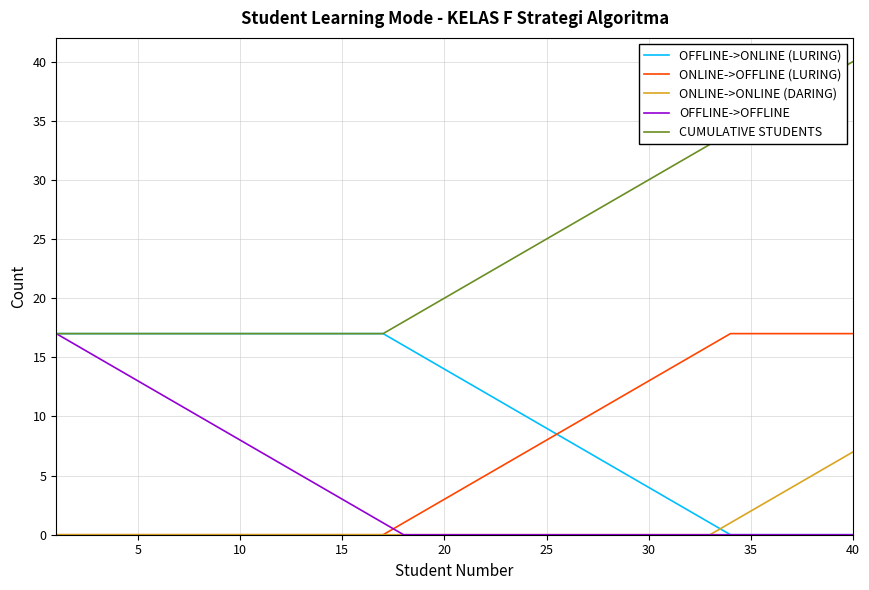

What is the sum of all CUMULATIVE STUDENTS values?

956